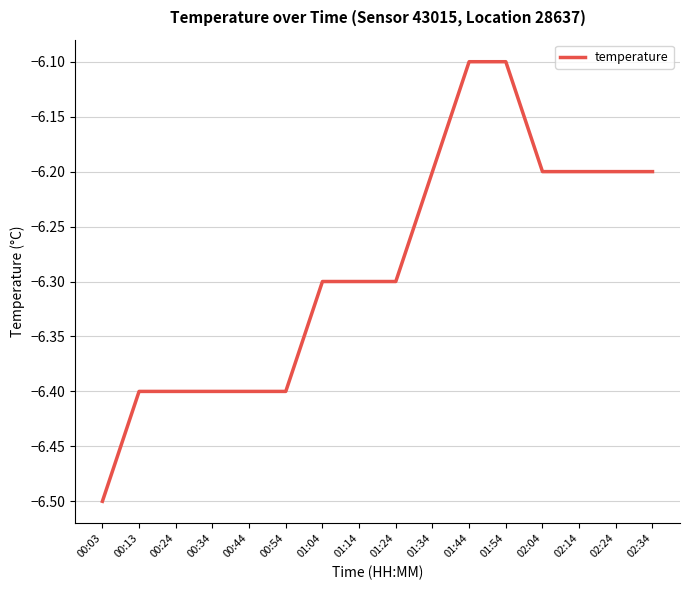

Is it true that the value at 01:24 is -6.3?

True